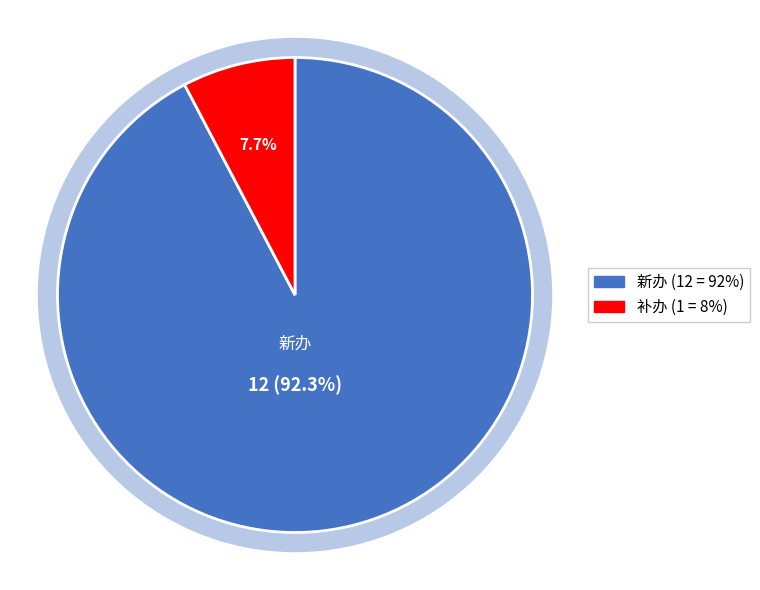

What is the change in value from 新办 to 补办?

-11